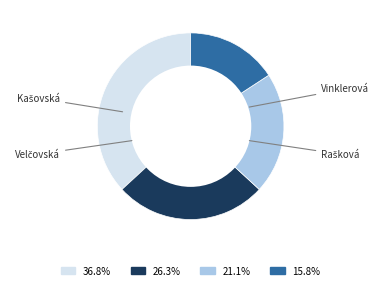

Is there a majority slice in this chart?

No